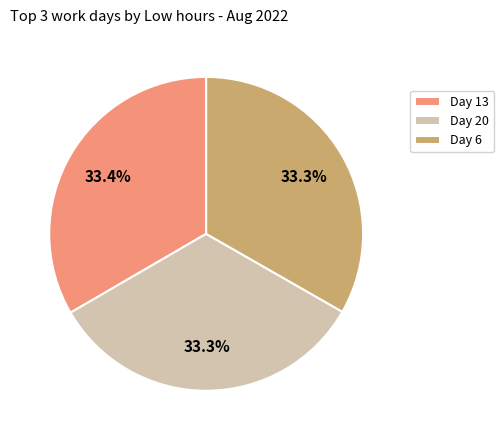

What percentage is NOT represented by Day 6?

66.7%